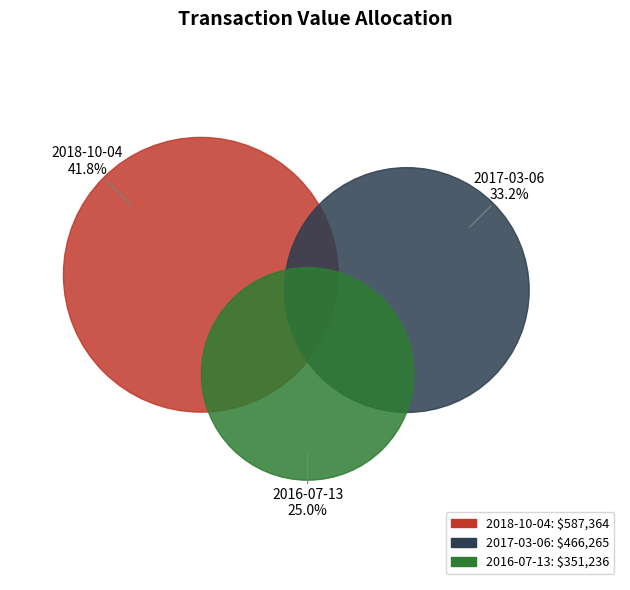

What percentage do 2016-07-13 and 2018-10-04 together represent?

66.8%